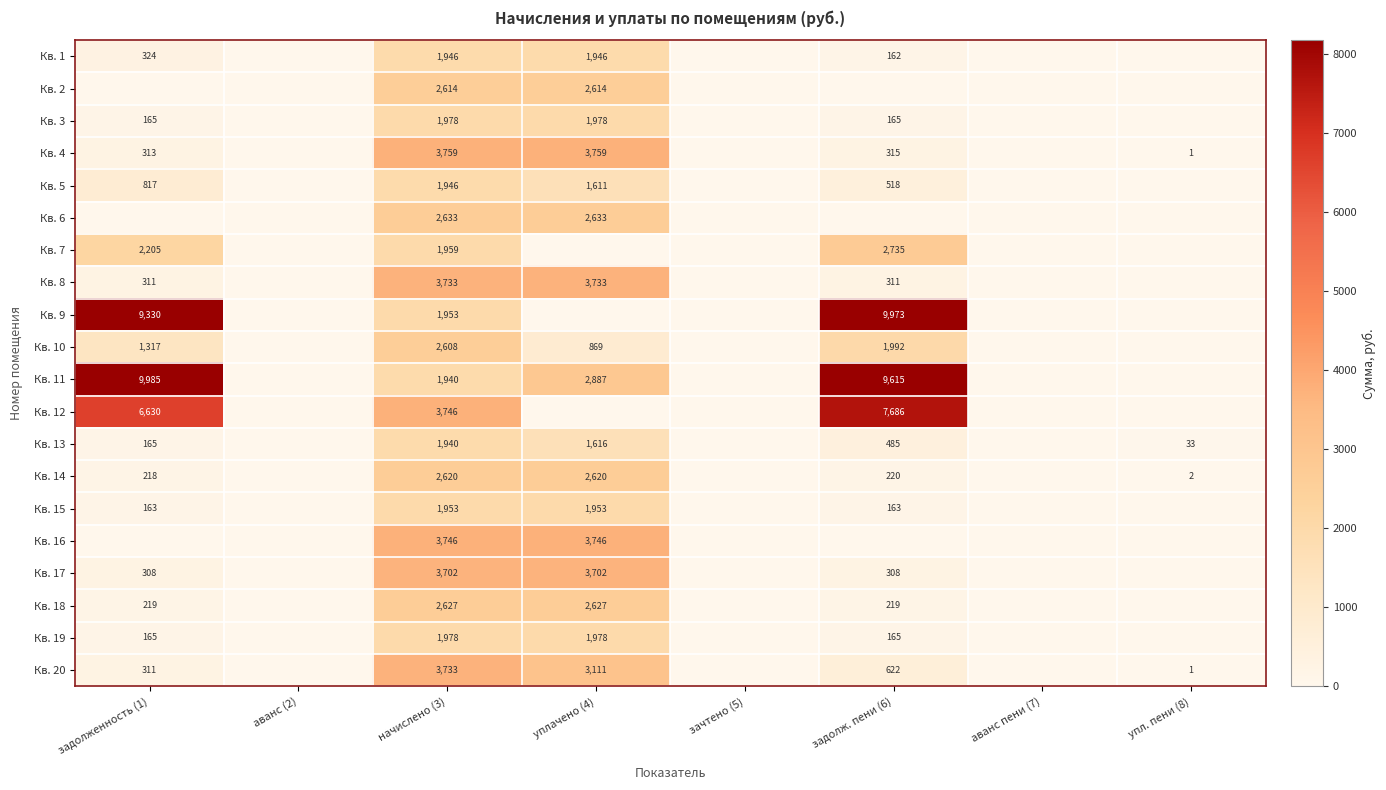

Is it true that Кв. 1 equals 162 at задолж. пени (6)?

True